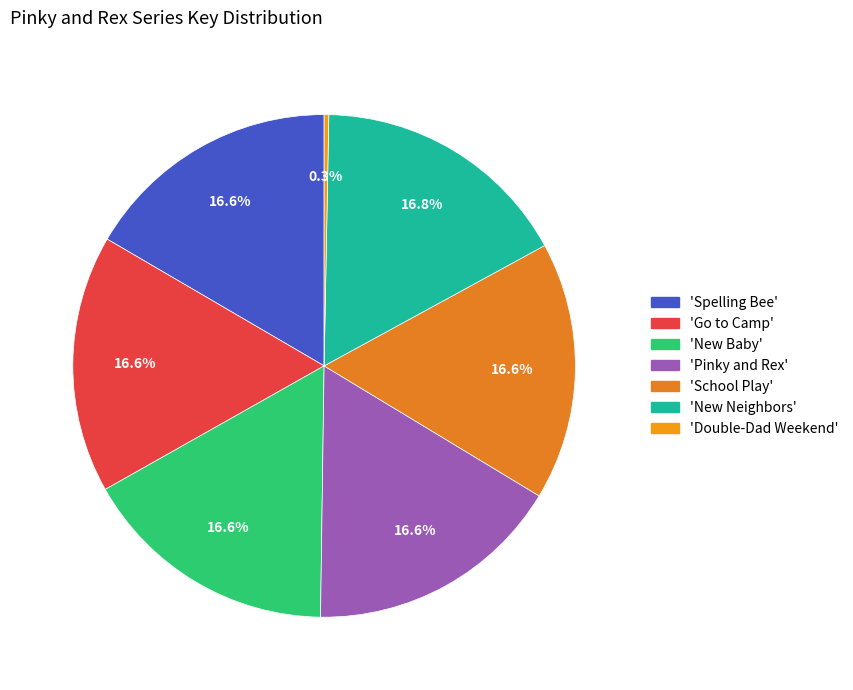

How many segments does this pie chart have?

7